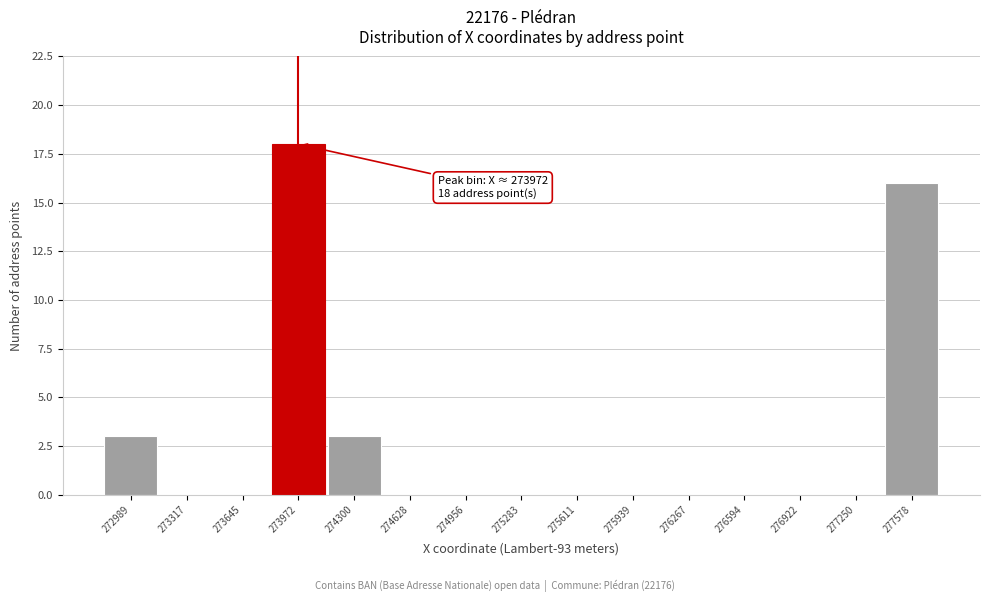

Reading left to right, list all the values displayed in this chart.

272989=3	273317=0	273645=0	273972=18	274300=3	274628=0	274956=0	275283=0	275611=0	275939=0	276267=0	276594=0	276922=0	277250=0	277578=16